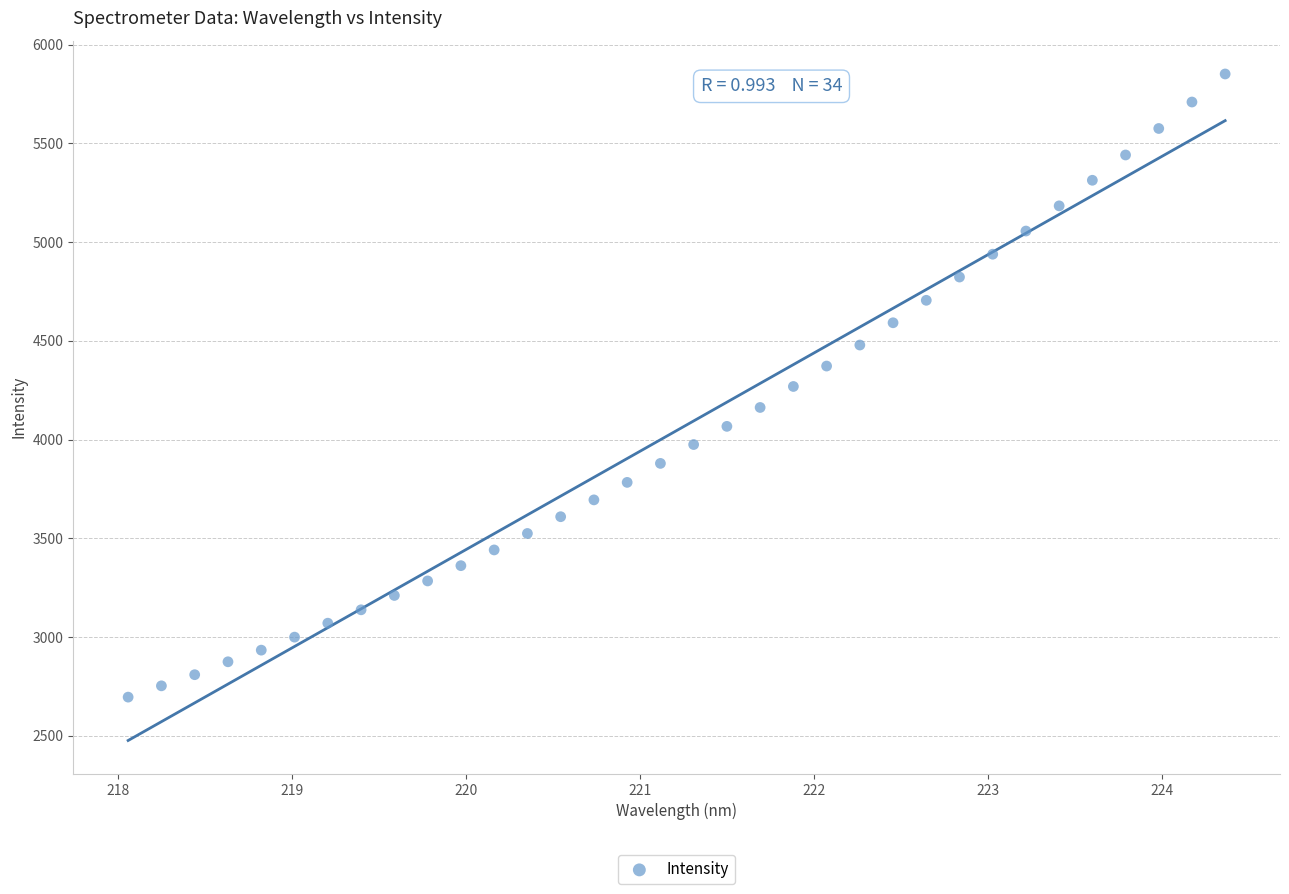

What is the range of Y values (max minus min)?

3155.3